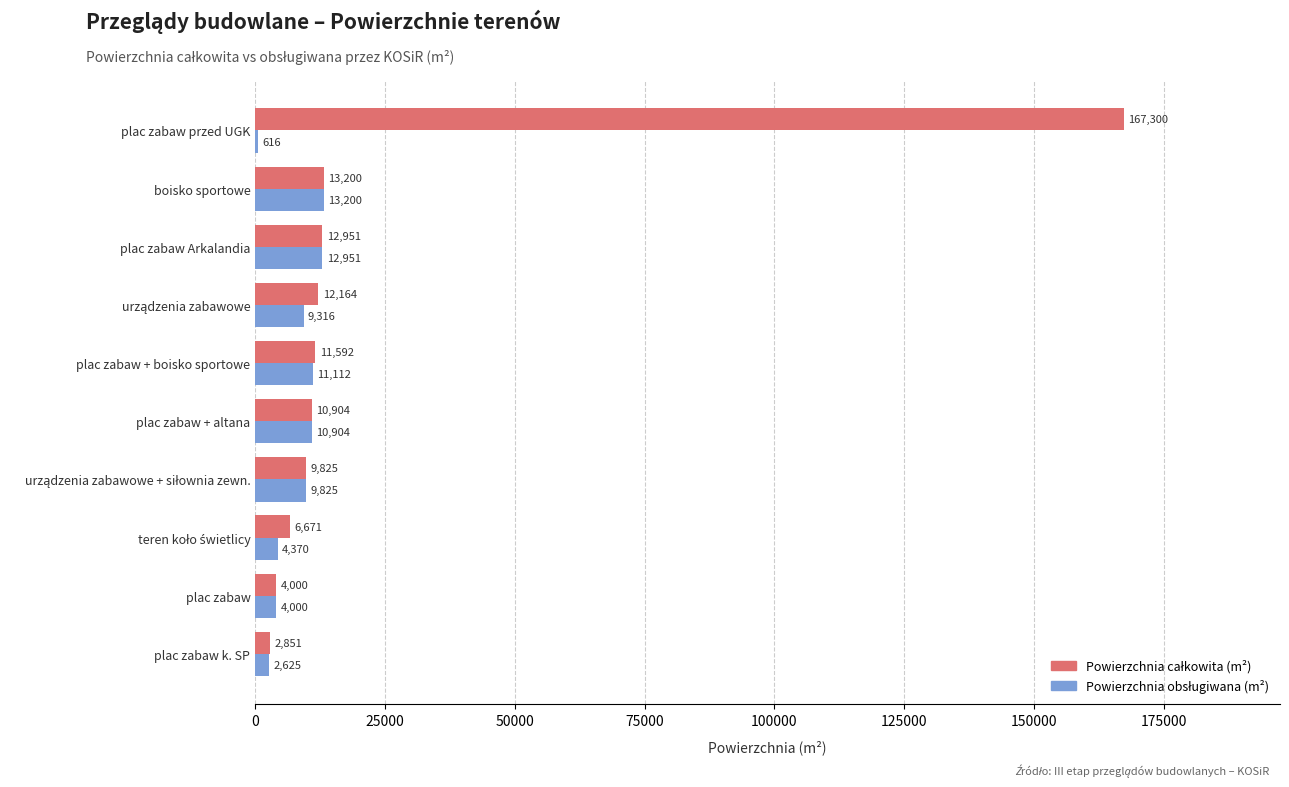

Which category has the highest value across all series?

plac zabaw przed UGK